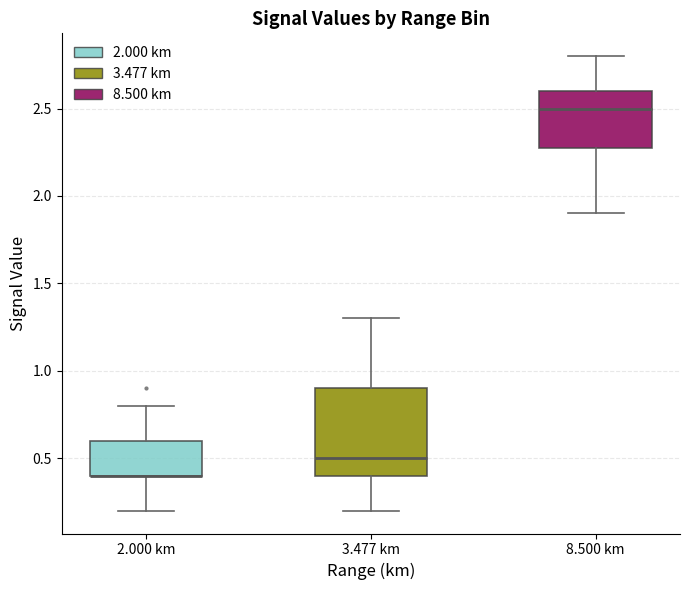

Reading left to right, transcribe this box plot: for each box, give where its median line is, the range the box spans, and where its two whiskers end, as read against the y-axis. The values are not printed on the chart, so give them approximately, as read against the axis.

2.000 km: median 0.4 (drawn on the box's lower edge), box 0.4 to 0.6, whiskers 0.2 to 0.8
3.477 km: median 0.5, box 0.4 to 0.9, whiskers 0.2 to 1.3
8.500 km: median 2.5, box 2.3 to 2.6, whiskers 1.9 to 2.8